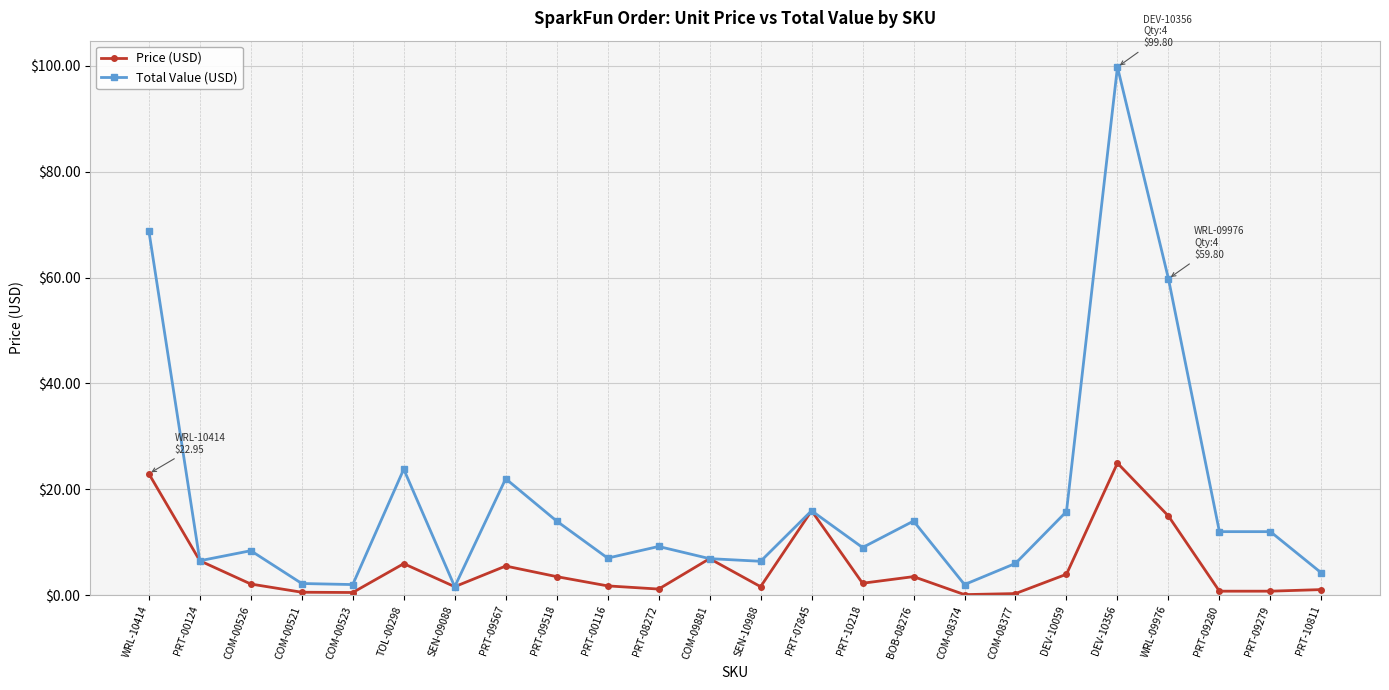

Is the value of Price (USD) at PRT-08272 greater than the value of Total Value (USD) at COM-00526?

No